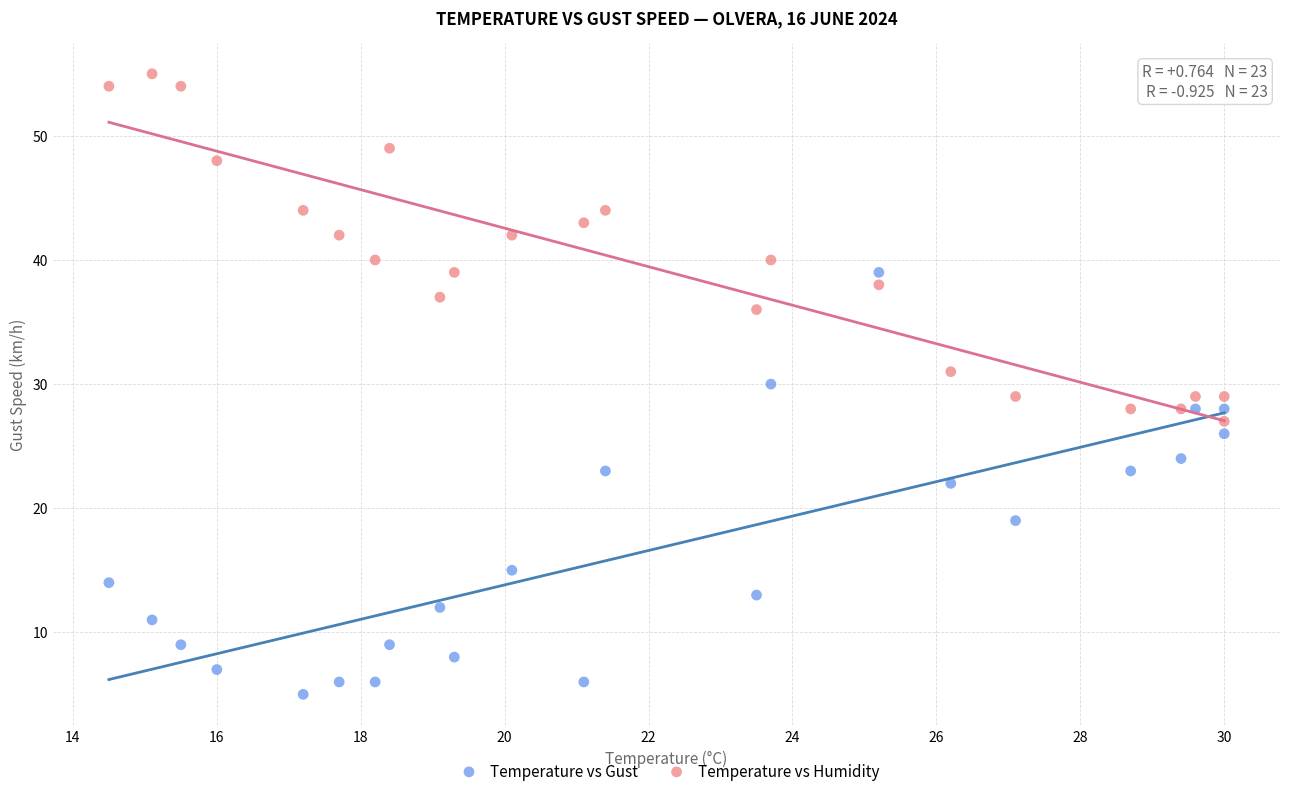

Across all data points, what is the range of Y values (max minus min)?

50